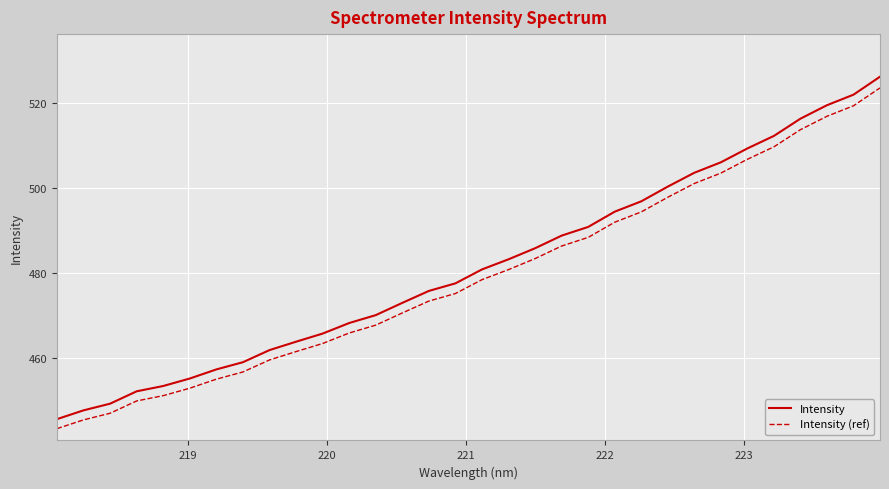

True or false: Intensity (ref) and Intensity intersect in this chart.

False